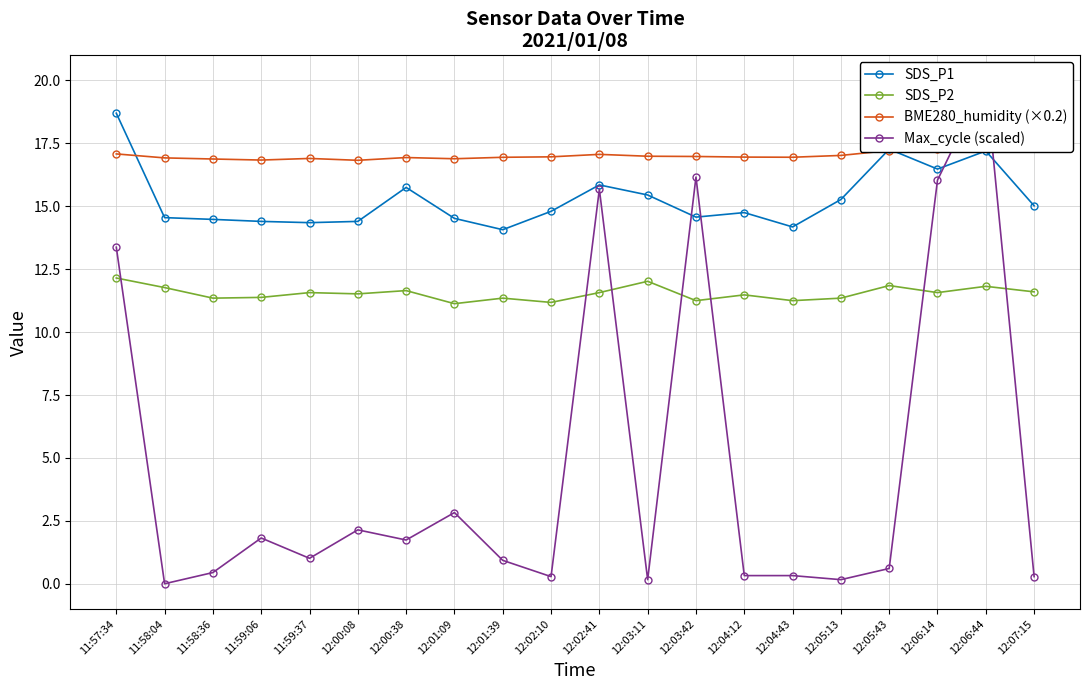

List the series in order of their peak value, highest first.

Max_cycle (scaled), SDS_P1, BME280_humidity (×0.2), SDS_P2